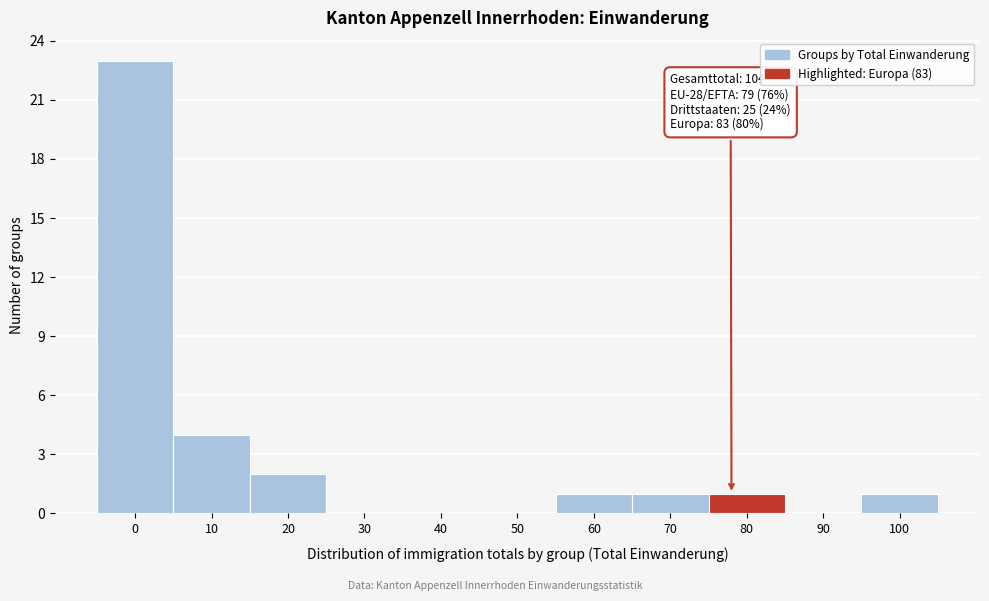

Reading right to left, extract all data points from this chart.

100=1	90=0	80=1	70=1	60=1	50=0	40=0	30=0	20=2	10=4	0=23